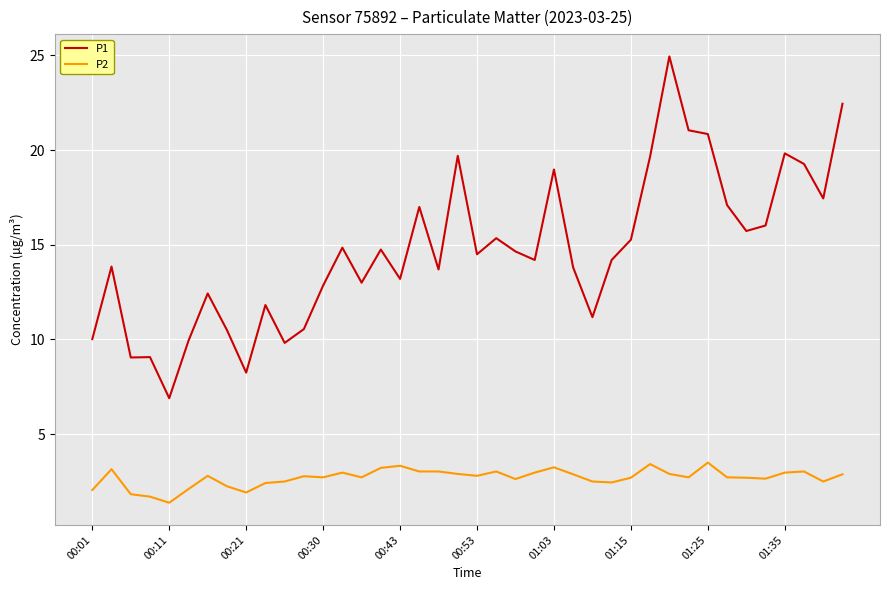

What is the maximum value for P2?

3.5